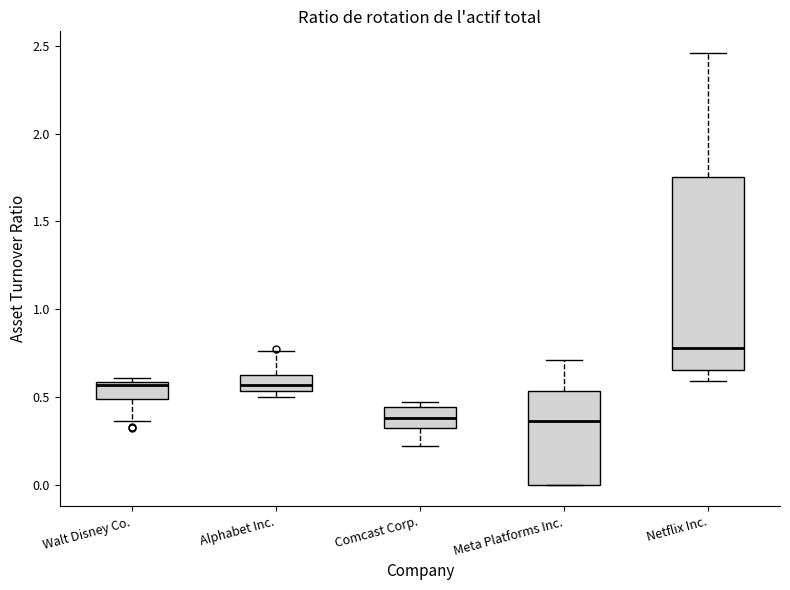

Reading left to right, transcribe this box plot: for each box, give where its median line is, the range the box spans, and where its two whiskers end, as read against the y-axis. The values are not printed on the chart, so give them approximately, as read against the axis.

Walt Disney Co.: median 0.55, box 0.50 to 0.60, whiskers 0.35 to 0.60 (just above the box's upper edge)
Alphabet Inc.: median 0.55 (inside the box), box 0.55 to 0.65, whiskers 0.50 to 0.75
Comcast Corp.: median 0.40, box 0.30 to 0.45, whiskers 0.20 to 0.45 (just above the box's upper edge)
Meta Platforms Inc.: median 0.35, box 0.00 to 0.55, whiskers 0.00 to 0.70
Netflix Inc.: median 0.80, box 0.65 to 1.75, whiskers 0.60 to 2.45